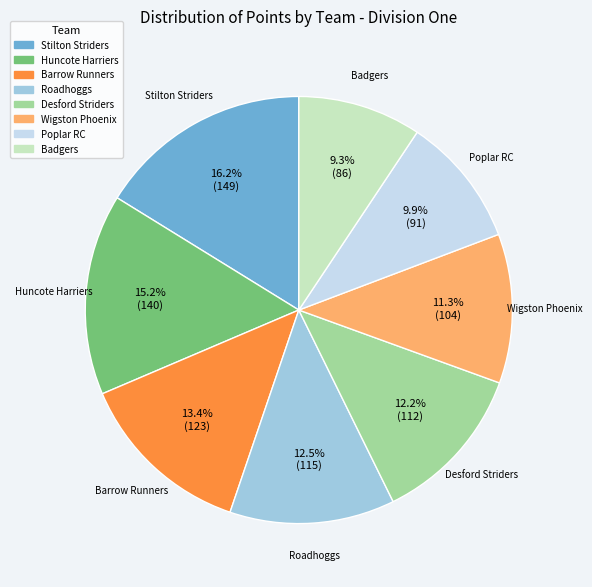

What is the ratio of the value at Desford Striders to the value at Wigston Phoenix?

1.1